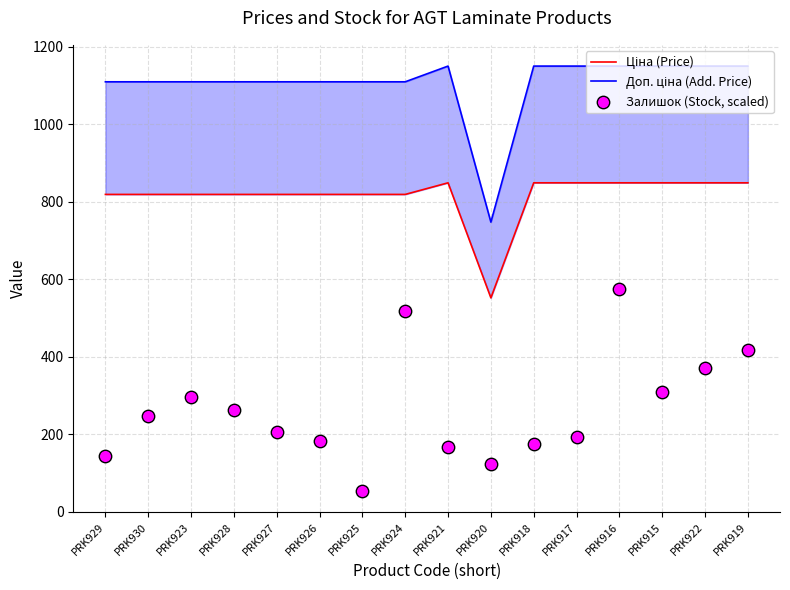

Which series contains the lowest Y value?

Залишок (Stock, scaled)